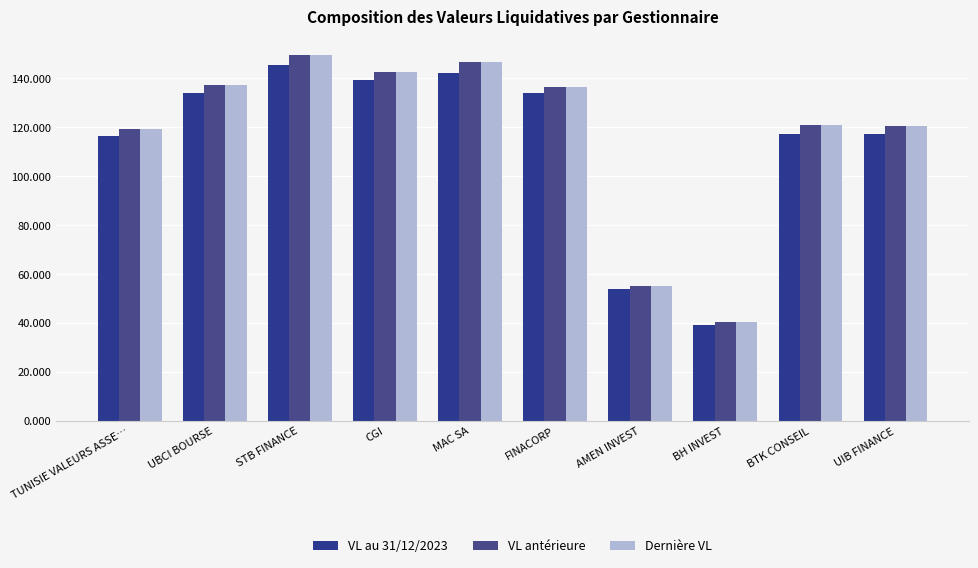

Are the bars horizontal?

No